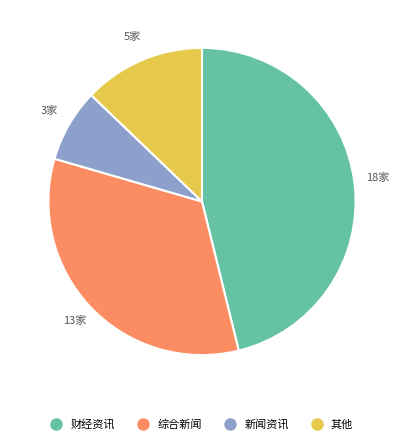

Is there any slice that represents more than half of the pie?

No